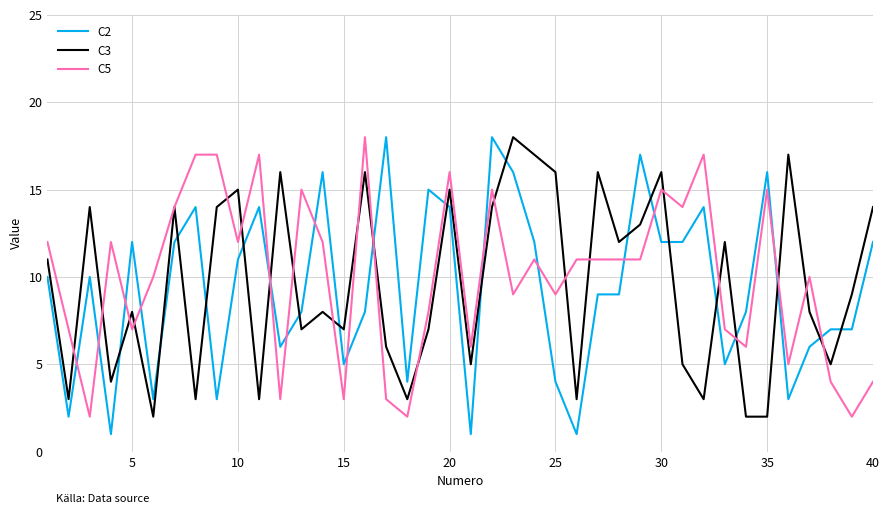

What is the maximum value shown in the chart?

18